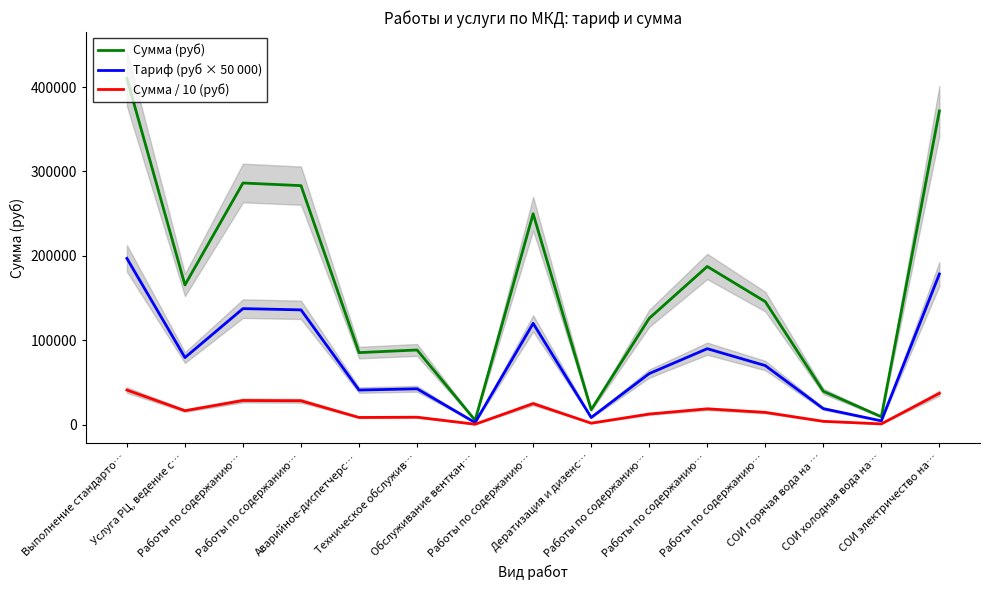

At which label does Сумма (руб) first exceed 145758?

Выполнение стандарто…